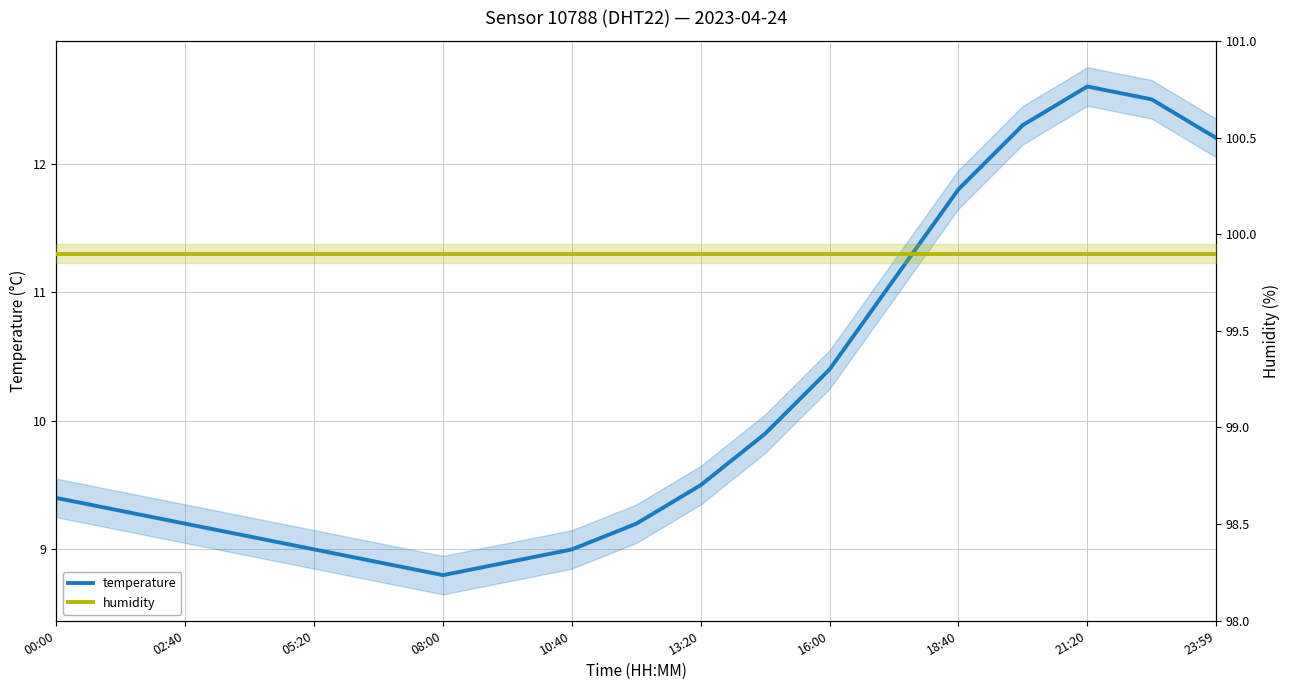

How many values in the temperature series are below 9?

3